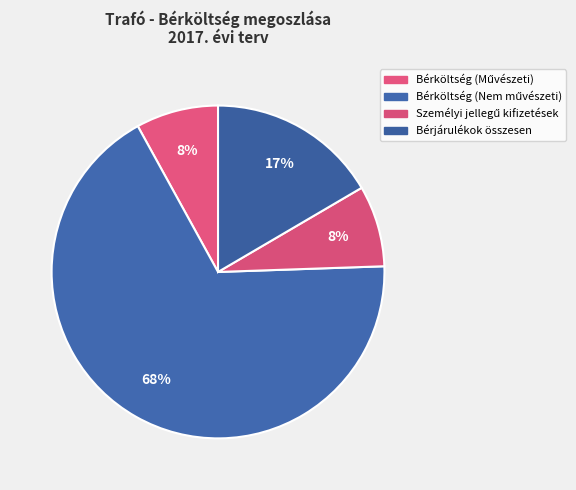

How many segments does this pie chart have?

4